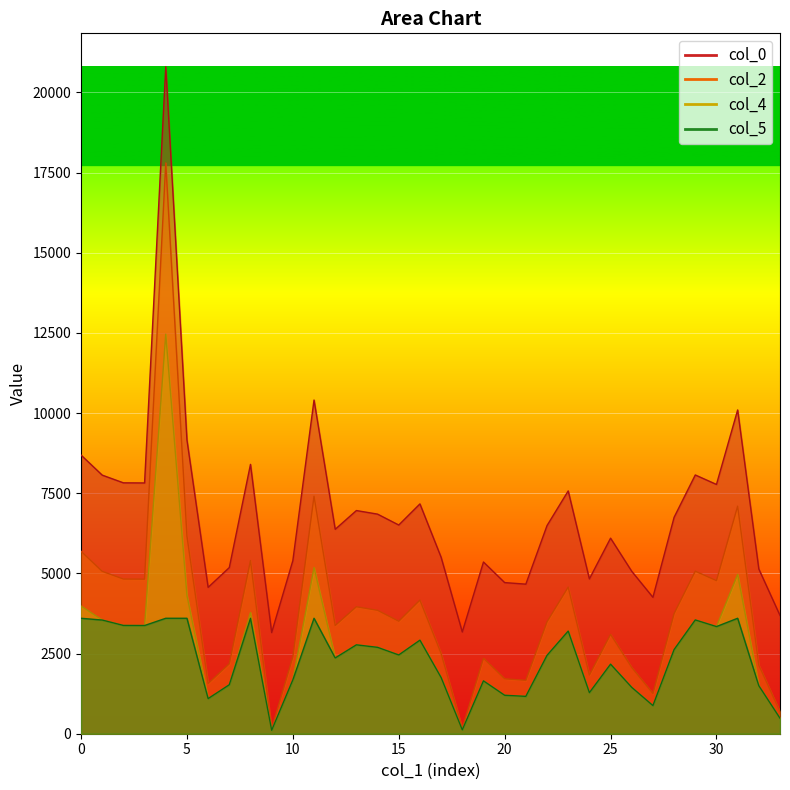

Is it true that col_5 equals 2252.5 at 3000?

False